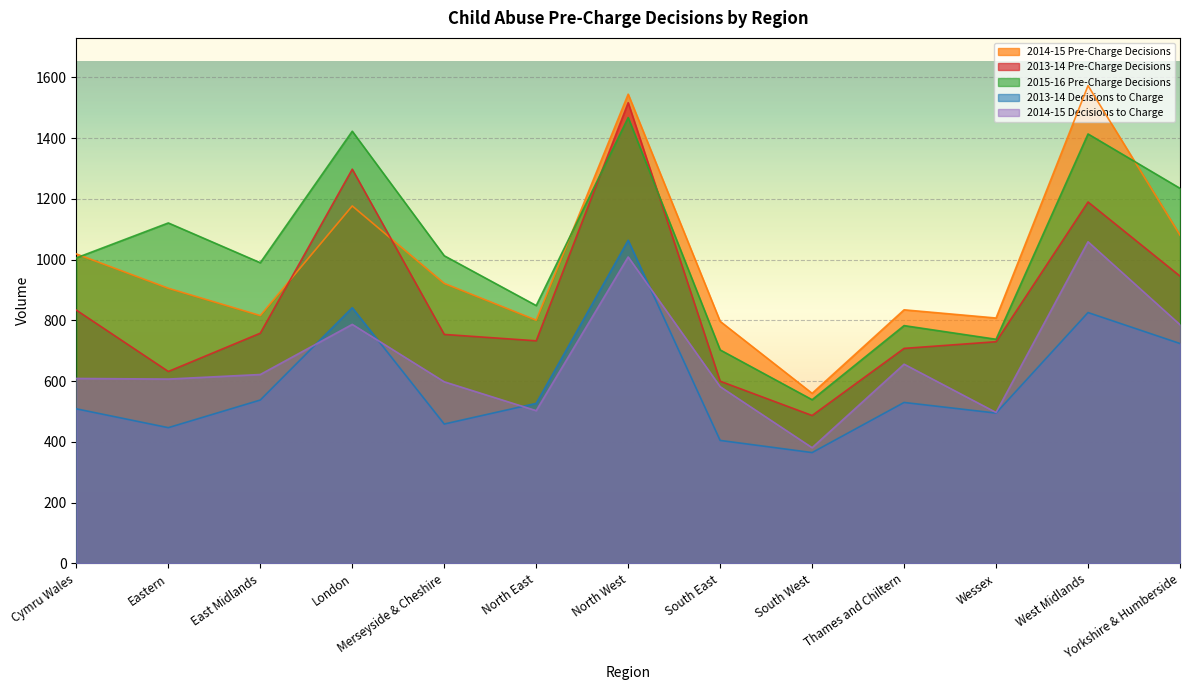

How many categories are shown in the chart?

13